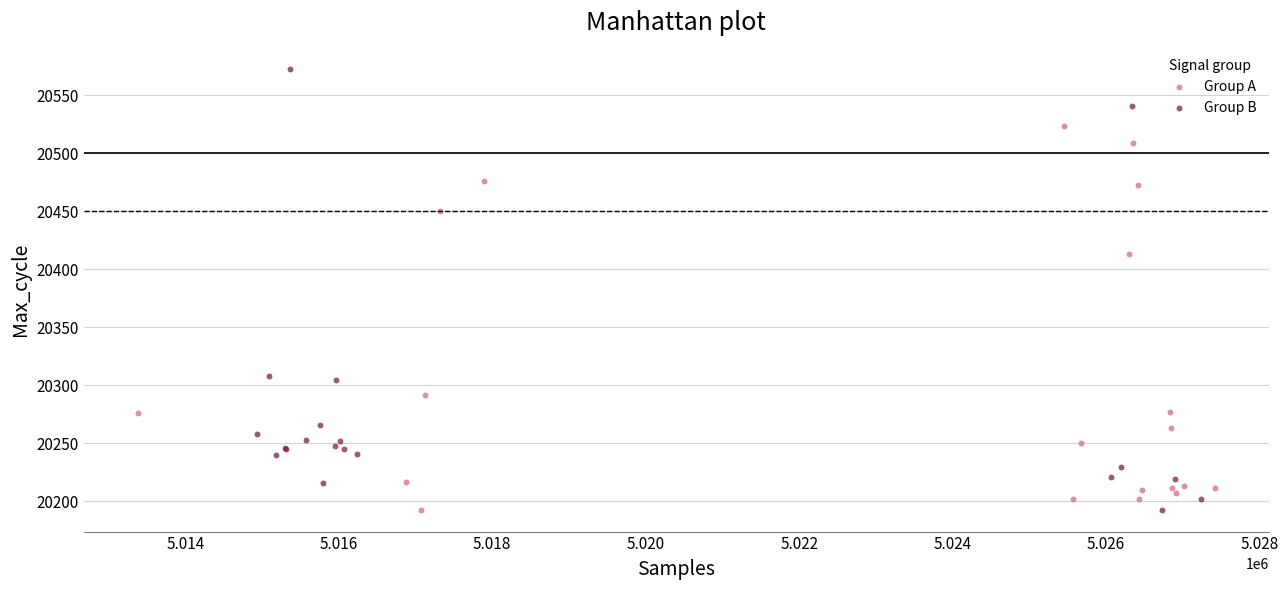

Which series reaches the maximum Y coordinate?

Group B